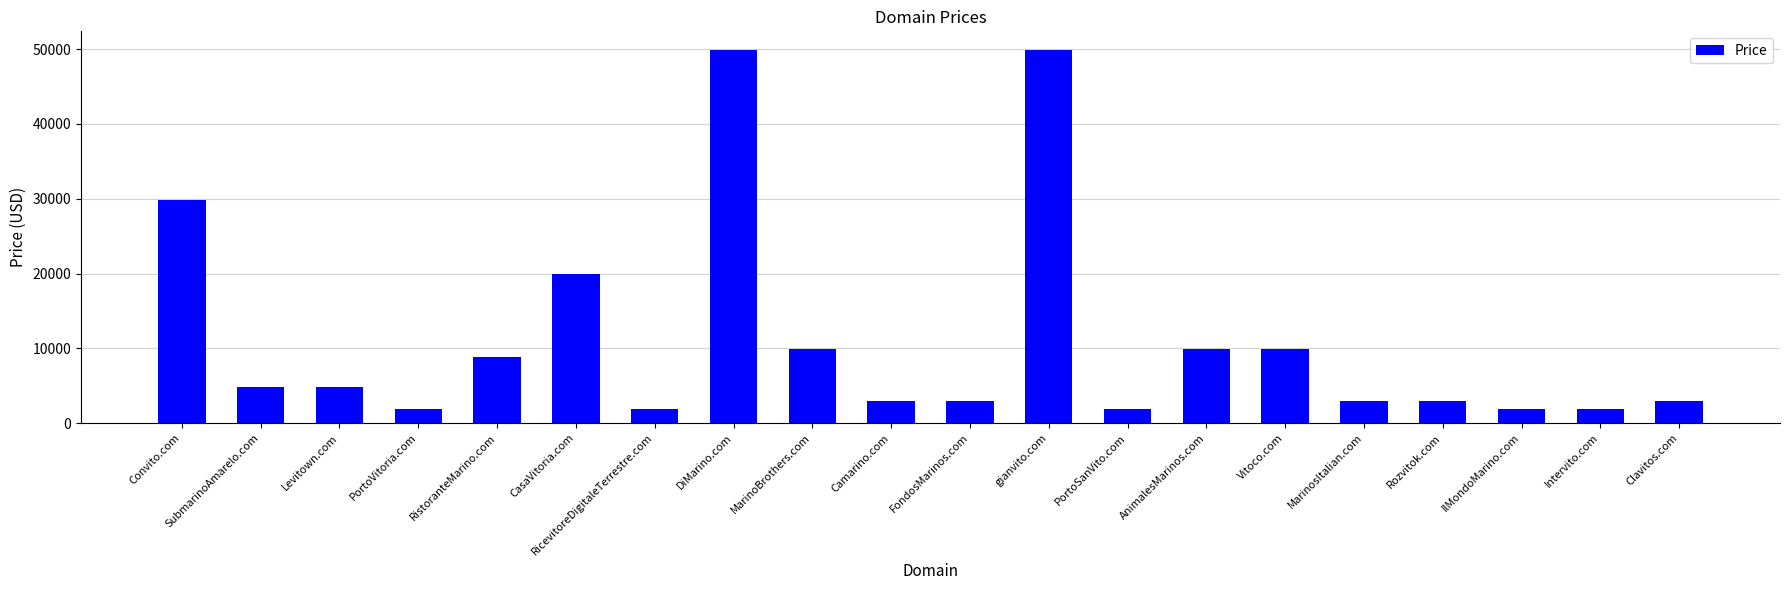

What is the difference between the maximum and minimum values?

48000